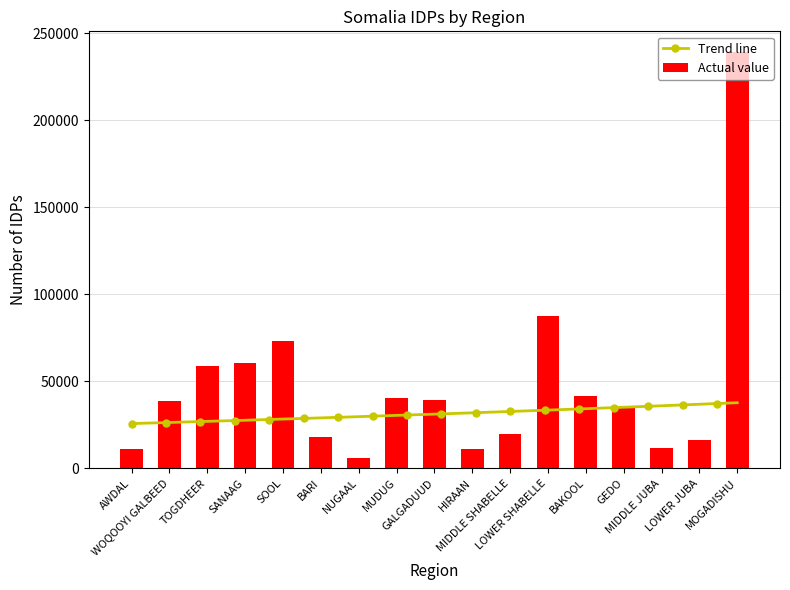

What is the change in value from SANAAG to HIRAAN?

-49138